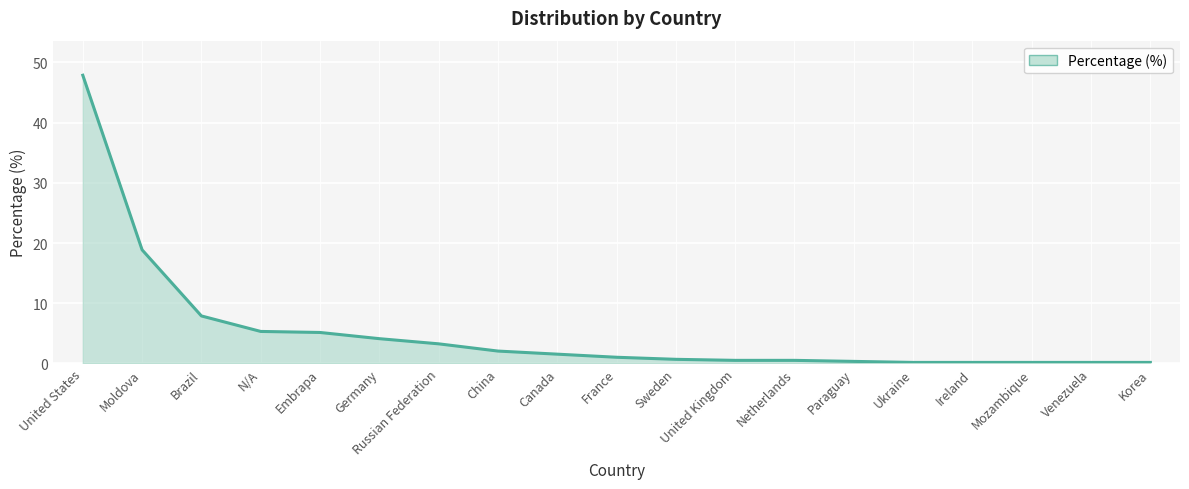

True or false: the data shows 0.2 at Ukraine.

True